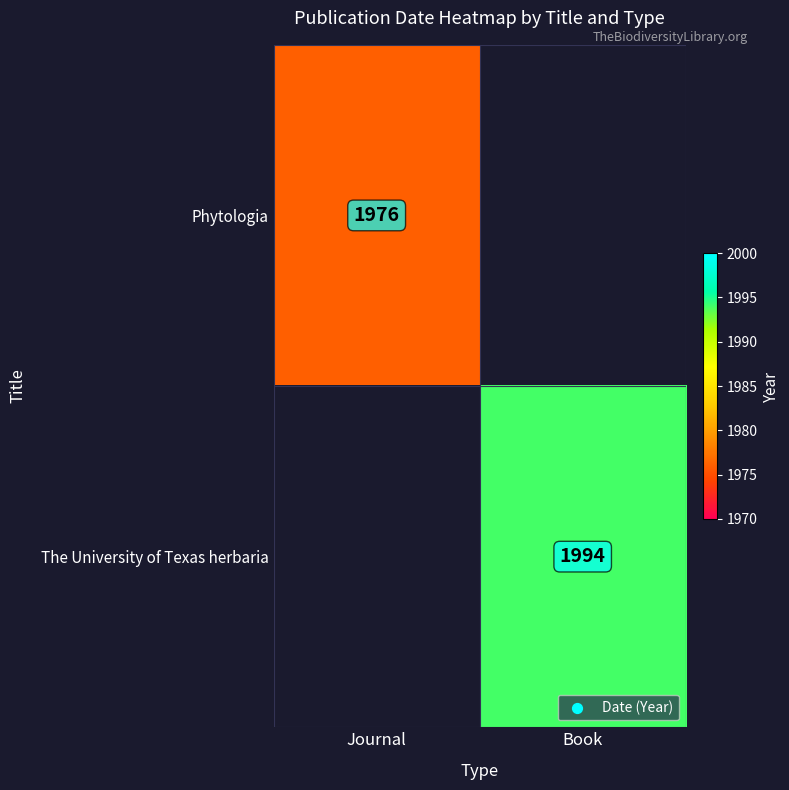

True or false: The University of Texas herbaria has a value of 1994 at Book.

True